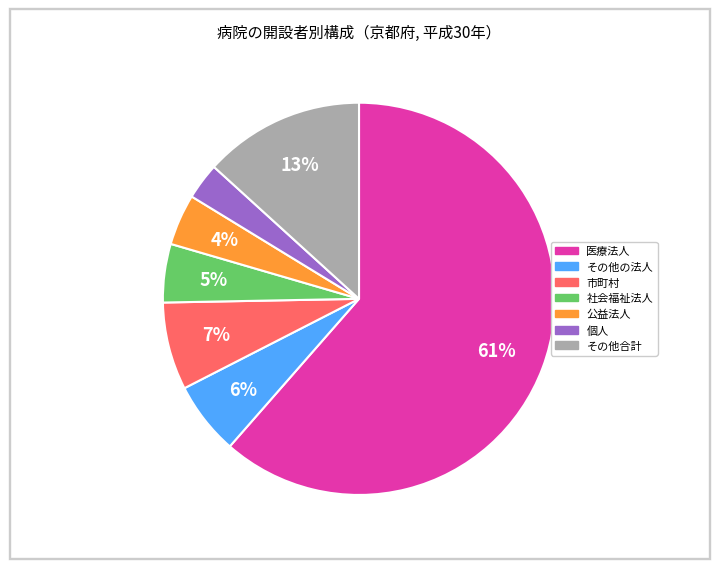

Does any single category account for the majority?

Yes